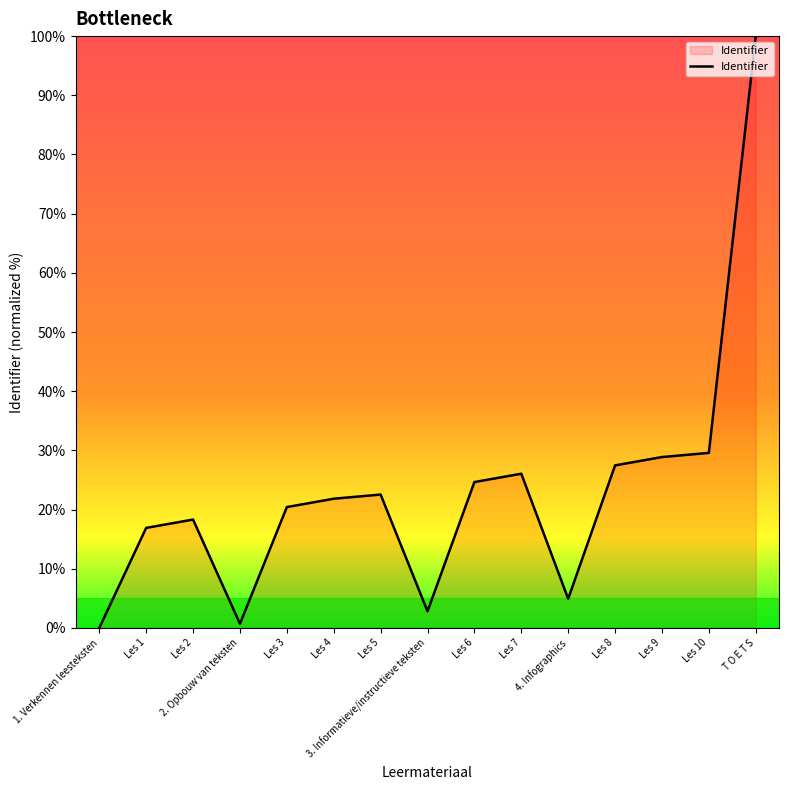

Reading left to right, list all the values displayed in this chart.

0.0	16.9	18.3	0.7	20.4	21.8	22.5	2.8	24.6	26.1	4.9	27.5	28.9	29.6	100.0